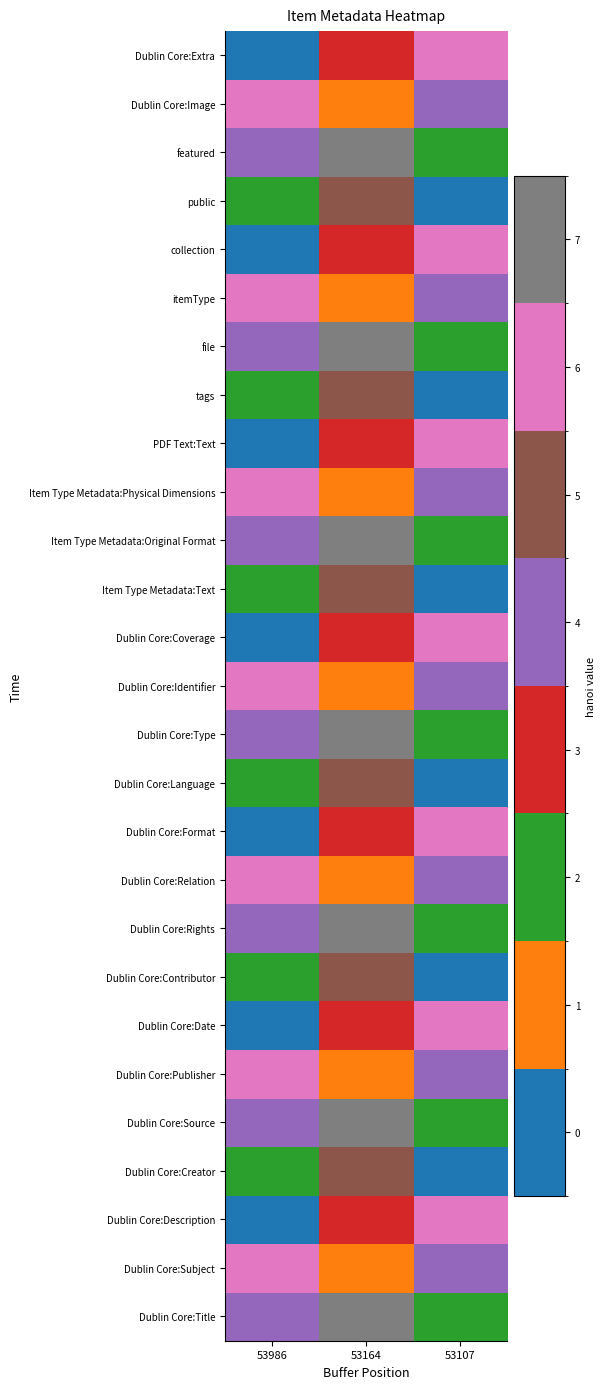

How many series are shown in this chart?

27